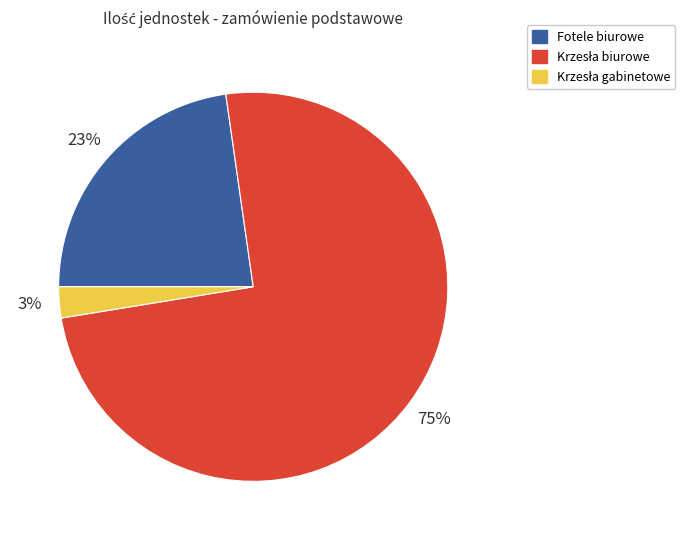

Is there any slice that represents more than half of the pie?

Yes